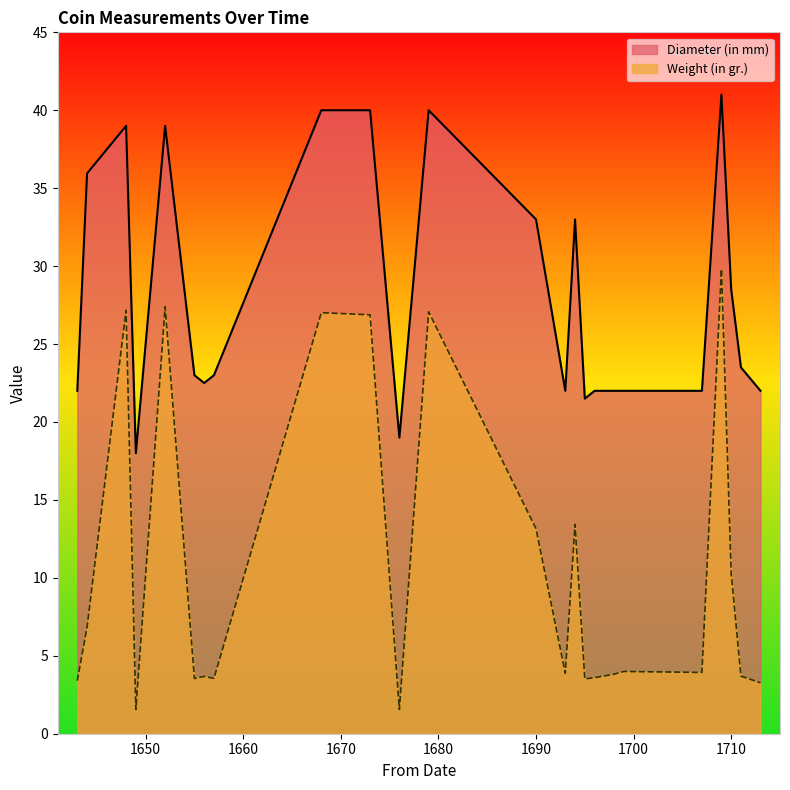

What is the difference between the maximum and minimum values in the Weight (in gr.) series?

28.3